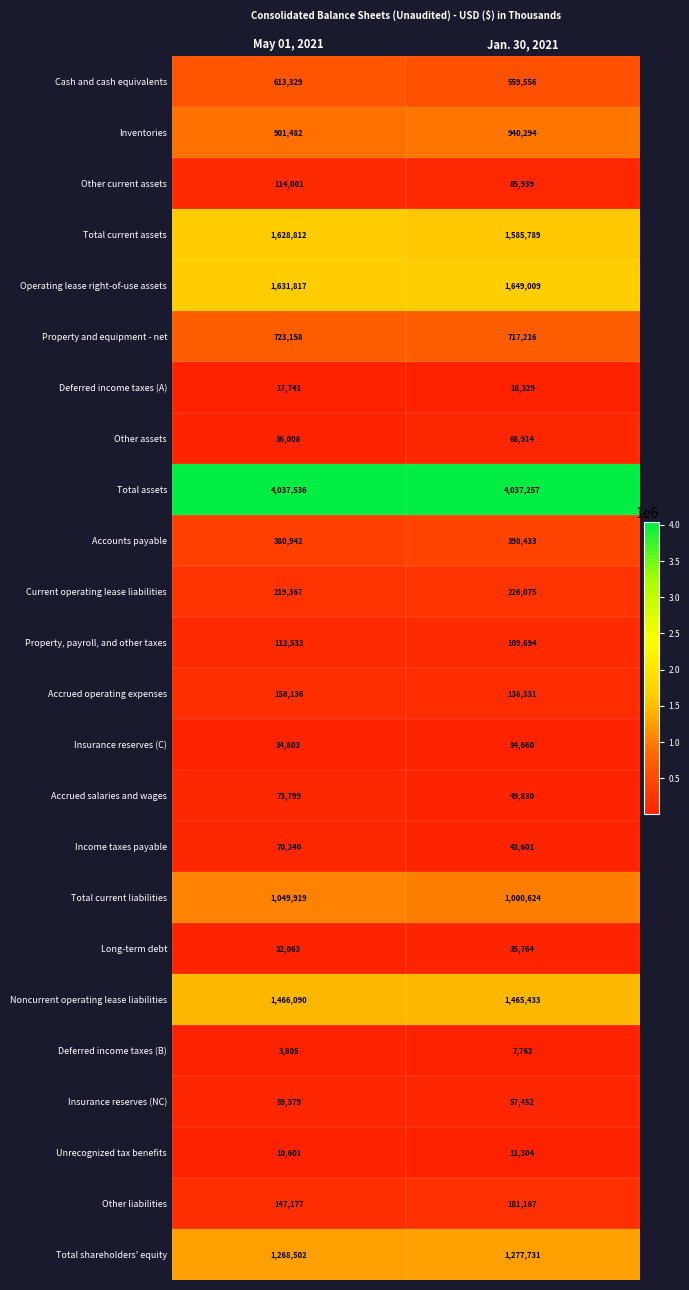

Is it true that Current operating lease liabilities equals 226075 at Jan. 30, 2021?

True